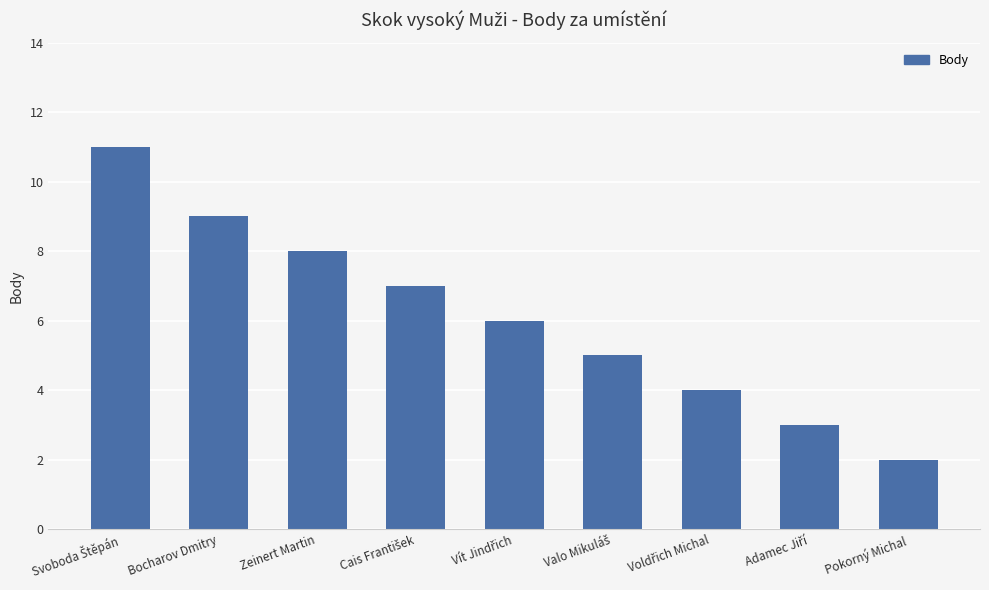

Which has a higher value, Pokorný Michal or Zeinert Martin?

Zeinert Martin